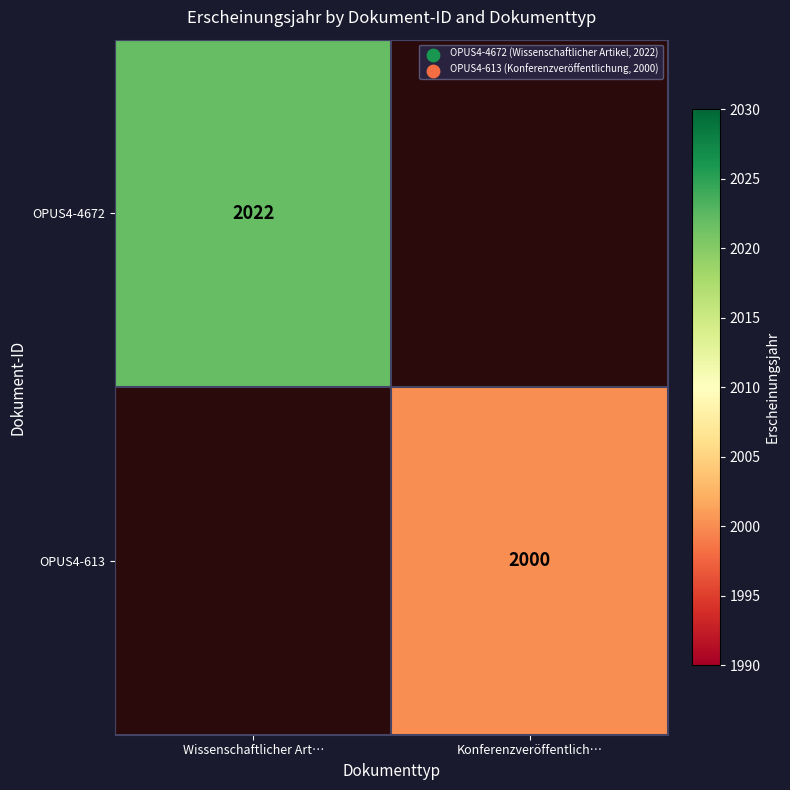

True or false: OPUS4-613 has a value of 2000 at Konferenzveröffentlich….

True